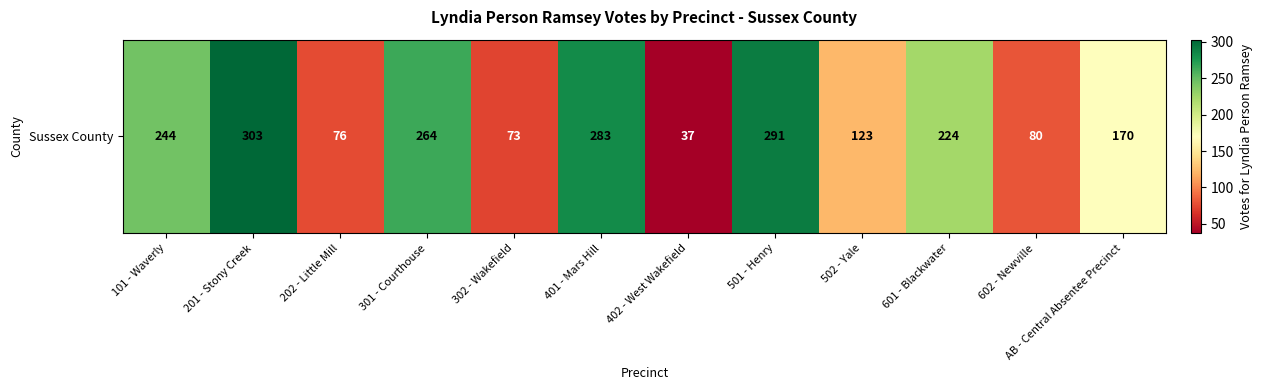

Reading left to right, extract all data points from this chart.

244	303	76	264	73	283	37	291	123	224	80	170